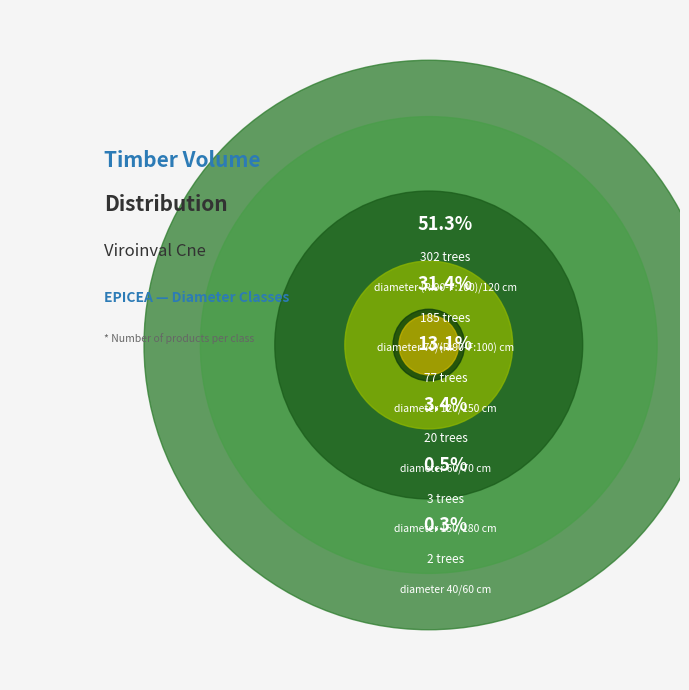

To the nearest percent, what is the combined percentage of 60/70 and 120/150?

16%